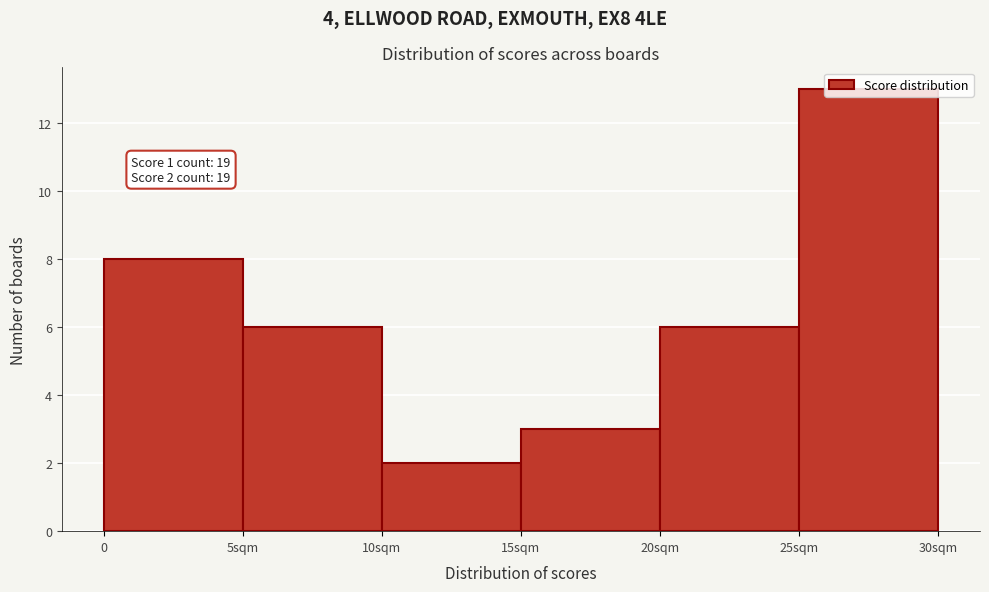

At which category does the chart reach its minimum across all series?

10sqm